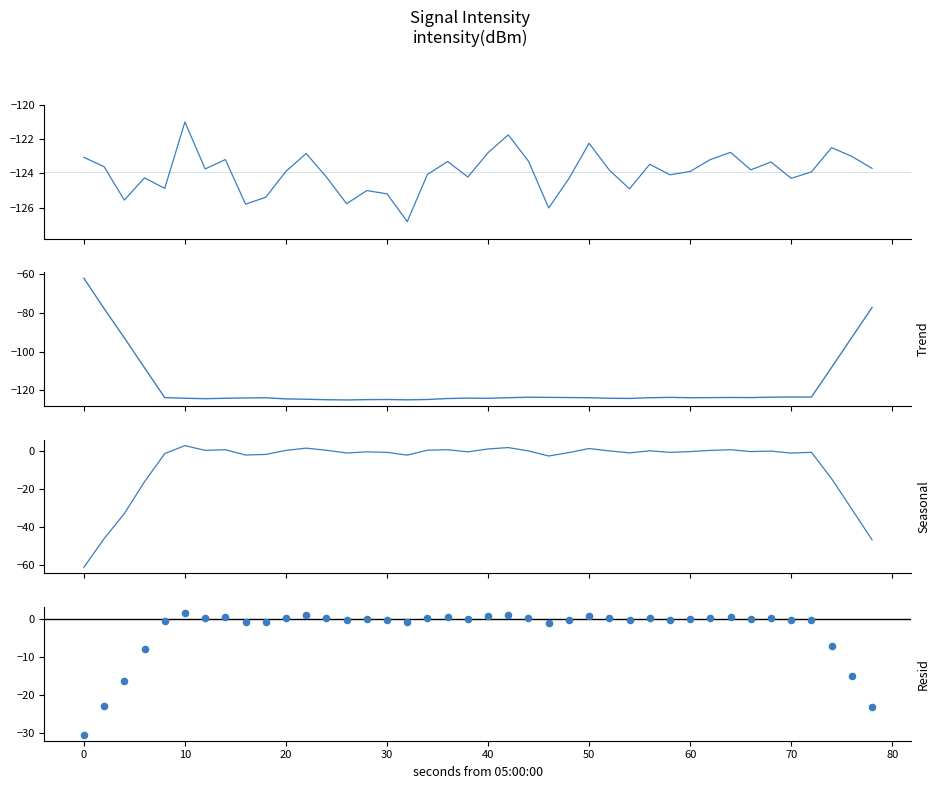

What are all the series names shown in the legend?

intensity(dBm), Trend, Seasonal, Resid